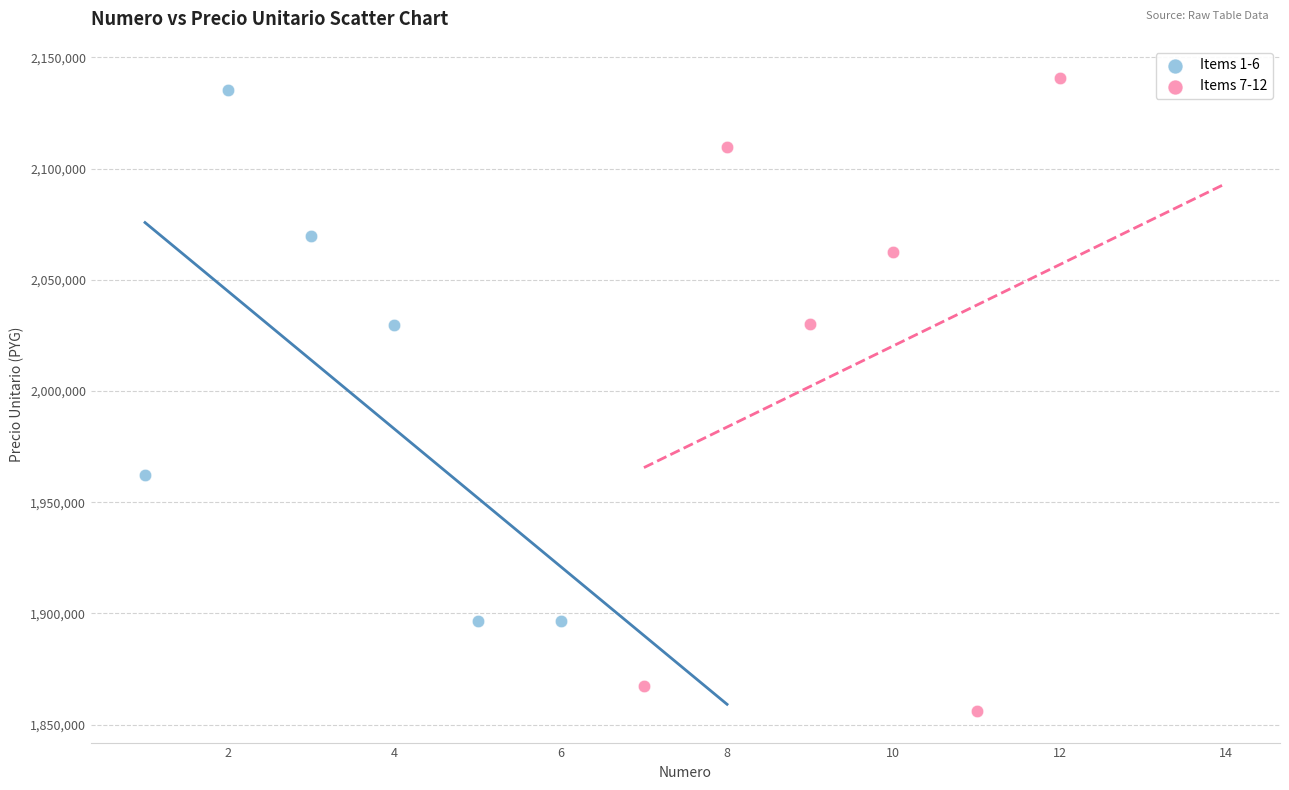

Which series reaches the minimum Y coordinate?

Items 7-12